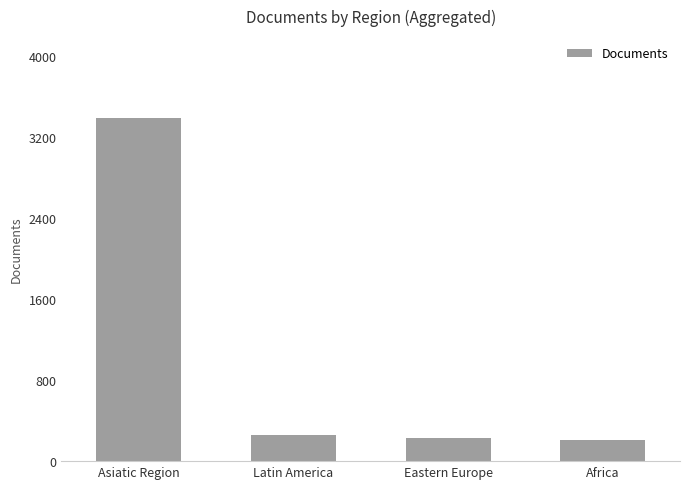

Reading left to right, what are all the values shown in this chart?

Asiatic Region=3386	Latin America=255	Eastern Europe=228	Africa=210